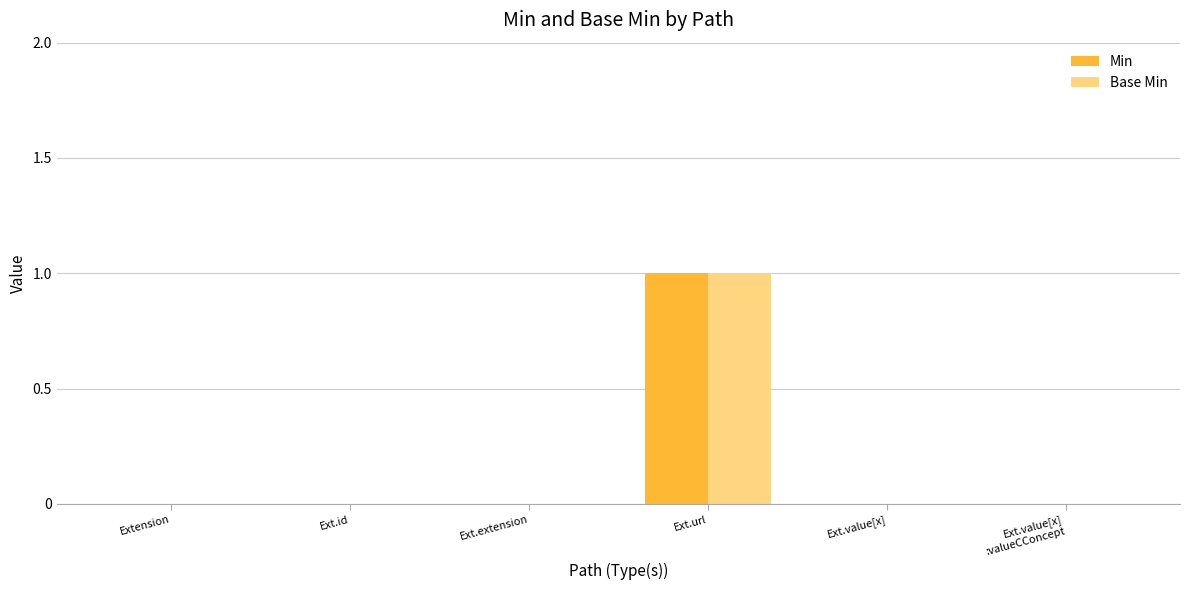

Reading right to left, list all the values displayed in this chart.

Min: 0	0	1	0	0	0
Base Min: 0	0	1	0	0	0